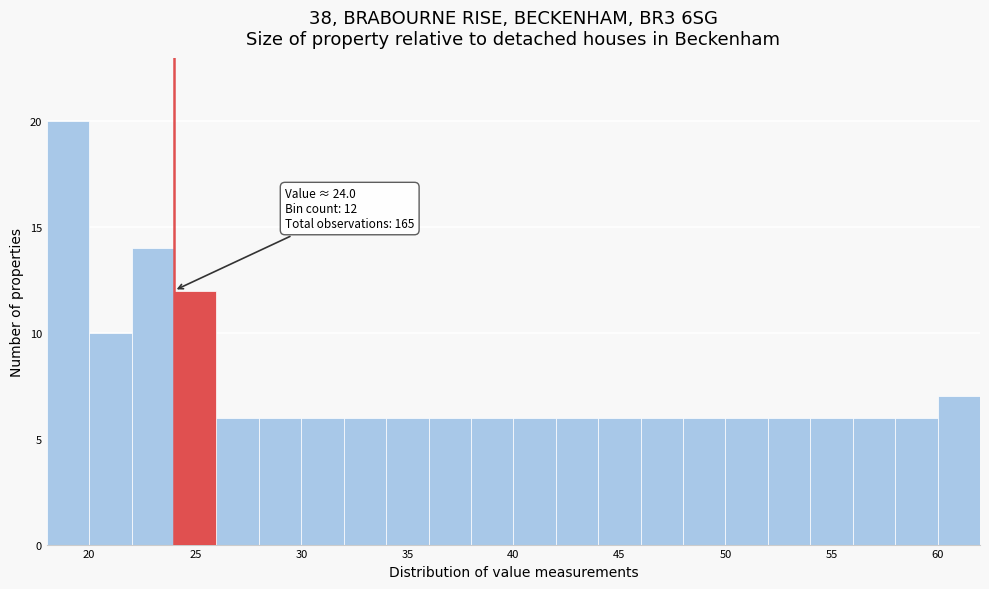

Over which range of the x-axis is the bar tallest?

18 to 20